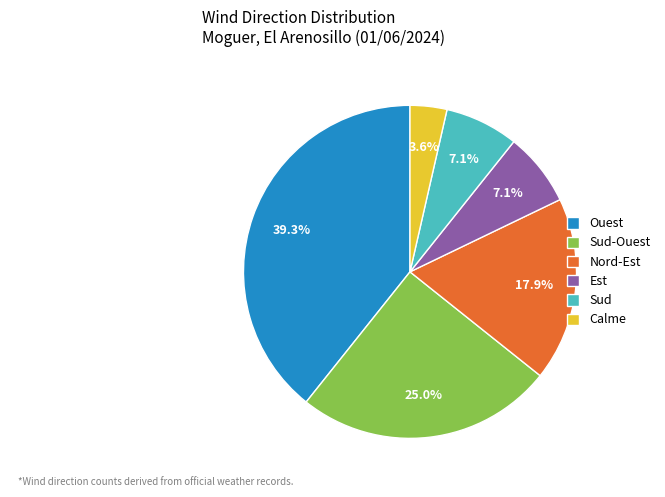

The Est slice represents 7% of the pie. True or false?

True